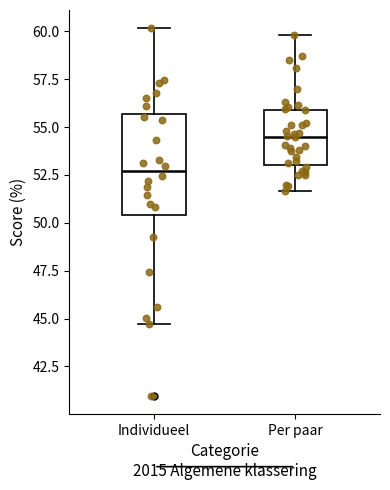

Comparing the boxes themselves (not the whiskers), which one is the tallest?

Individueel